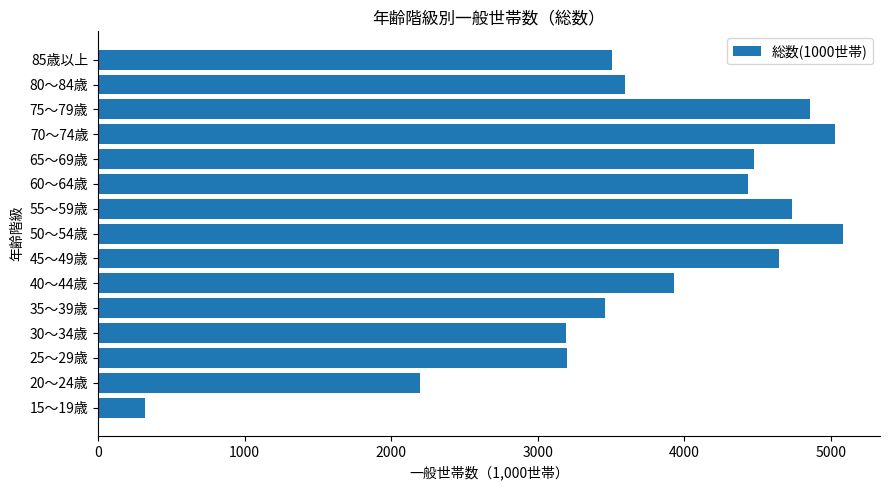

At which category does the chart reach its peak across all series?

50～54歳